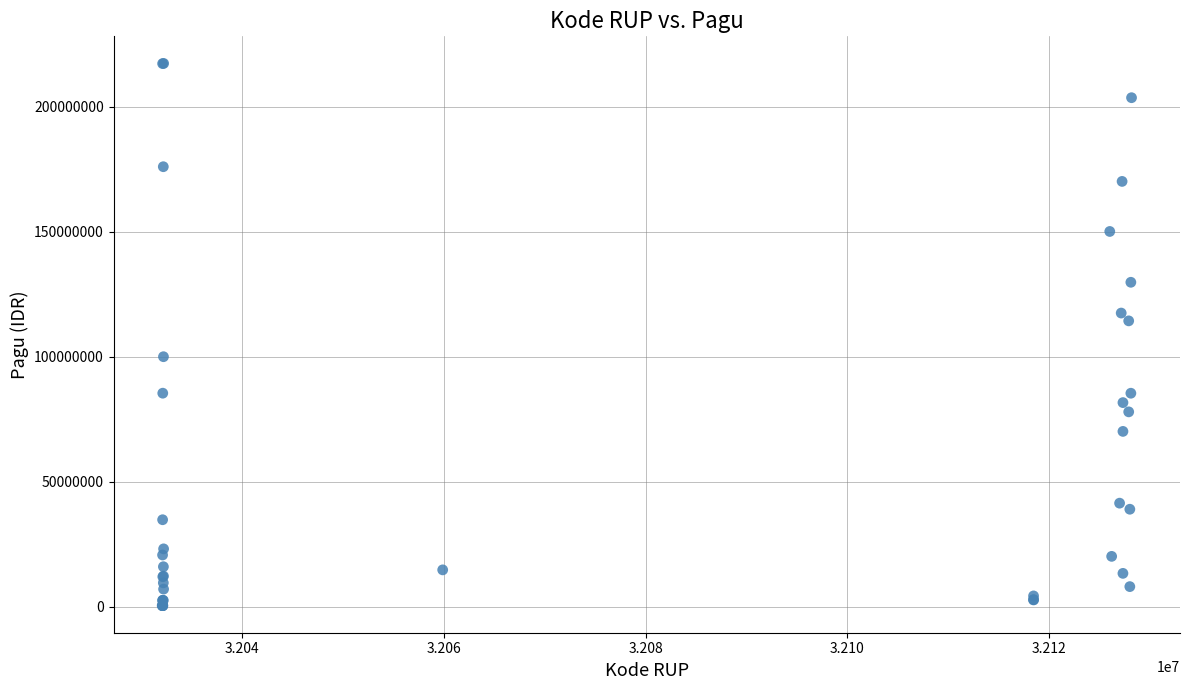

What Y value in the scatter plot is closest to 108830000?

114296000